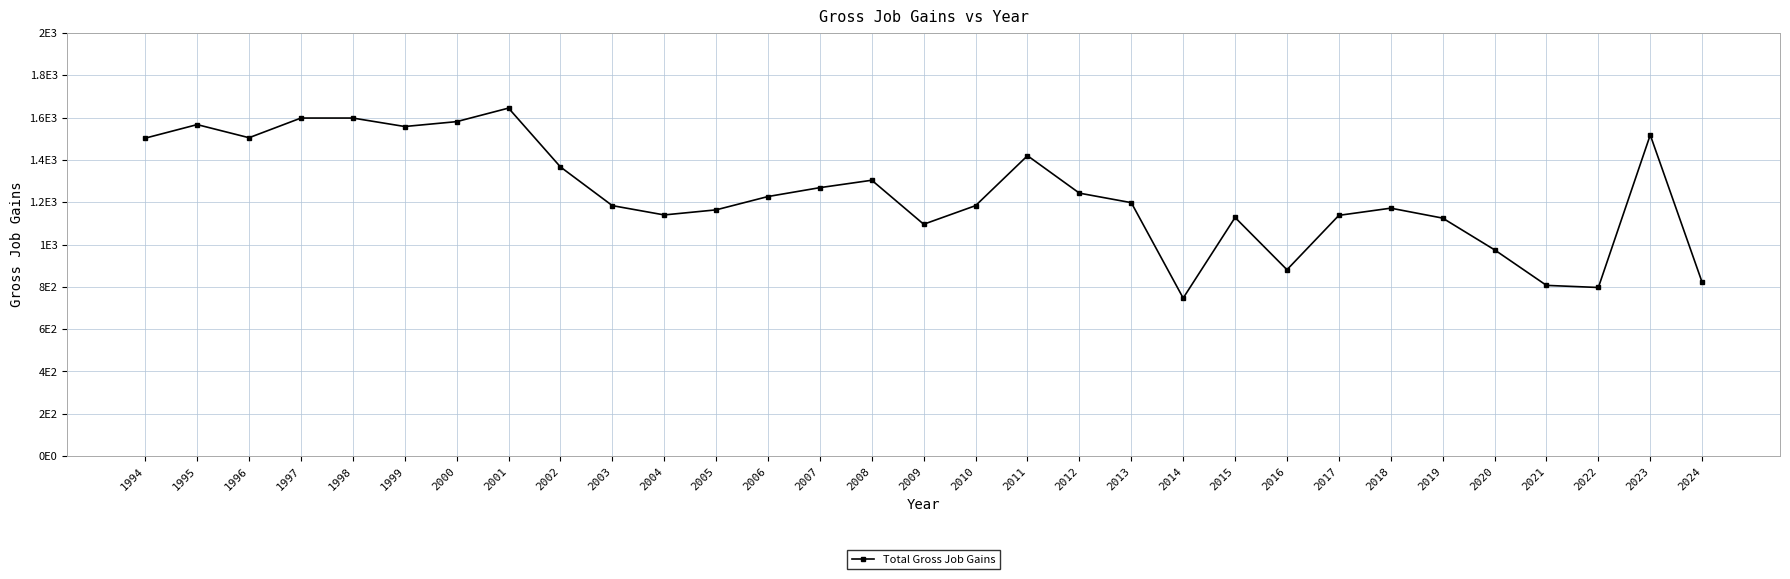

What is the difference between the values at 2021 and 1997?

791